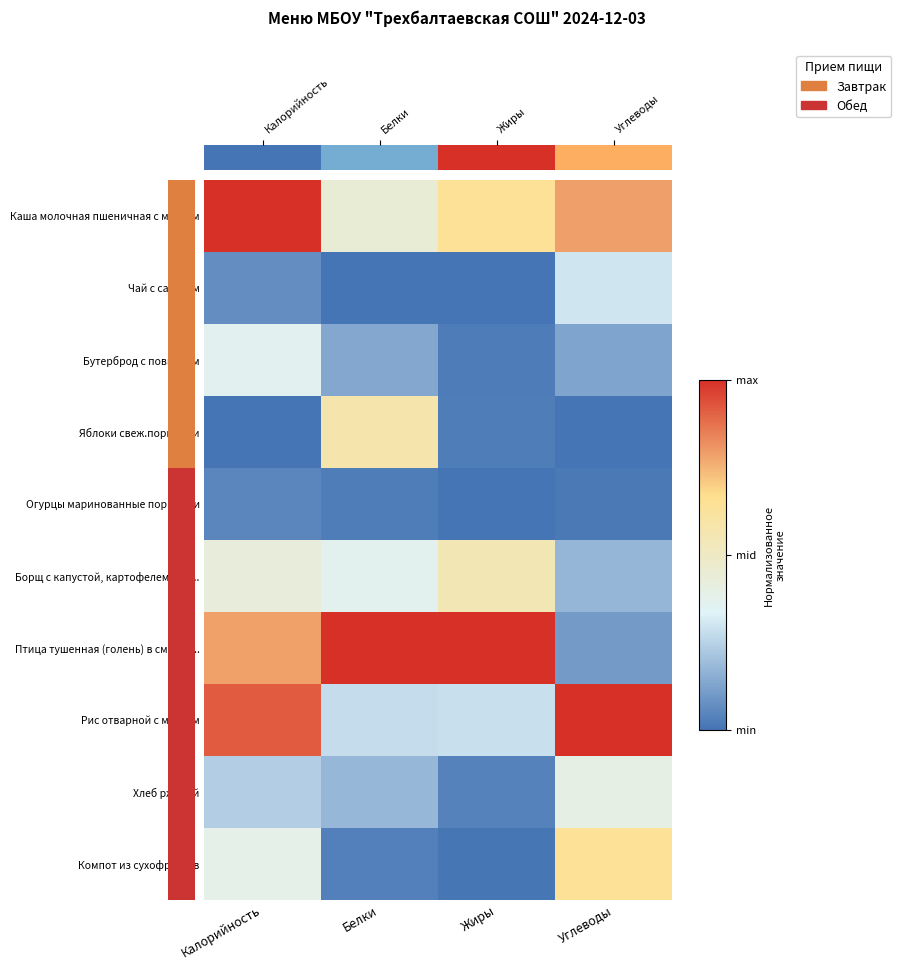

Which has a higher value, Белки or Углеводы?

Углеводы